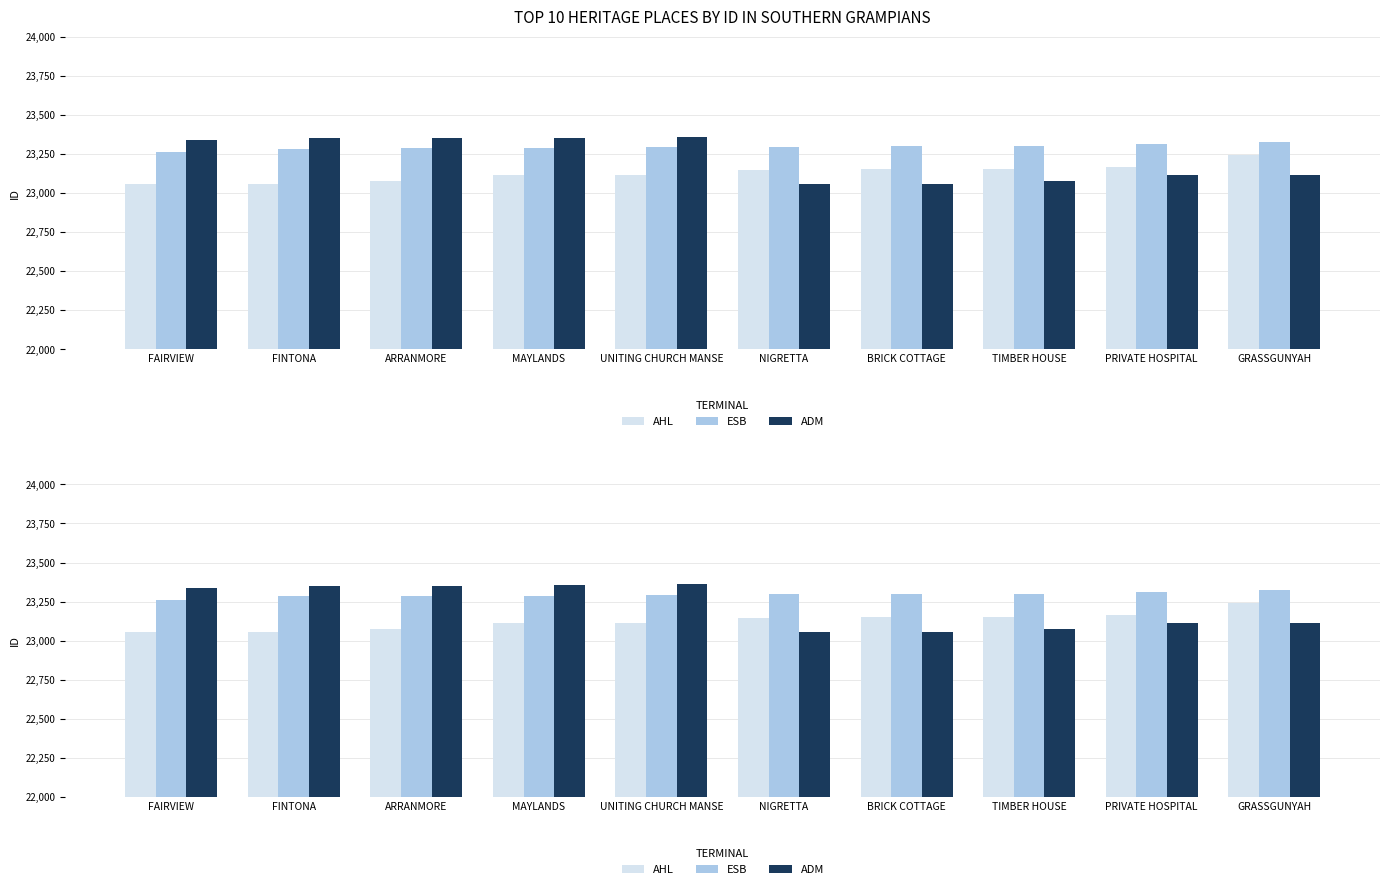

Reading left to right, transcribe all the data shown in this chart.

AHL: FAIRVIEW=23056	FINTONA=23057	ARRANMORE=23074	MAYLANDS=23115	UNITING CHURCH MANSE=23116	NIGRETTA=23145	BRICK COTTAGE=23152	TIMBER HOUSE=23153	PRIVATE HOSPITAL=23166	GRASSGUNYAH=23243
ESB: FAIRVIEW=23261	FINTONA=23283	ARRANMORE=23284	MAYLANDS=23285	UNITING CHURCH MANSE=23293	NIGRETTA=23296	BRICK COTTAGE=23299	TIMBER HOUSE=23301	PRIVATE HOSPITAL=23312	GRASSGUNYAH=23327
ADM: FAIRVIEW=23339	FINTONA=23349	ARRANMORE=23351	MAYLANDS=23354	UNITING CHURCH MANSE=23360	NIGRETTA=23056	BRICK COTTAGE=23057	TIMBER HOUSE=23074	PRIVATE HOSPITAL=23115	GRASSGUNYAH=23116